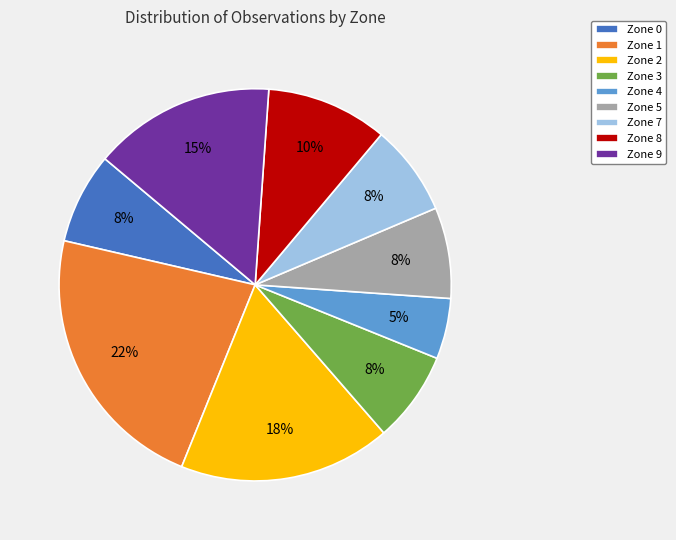

Combined, do Zone 7 and Zone 4 account for over 50%?

No